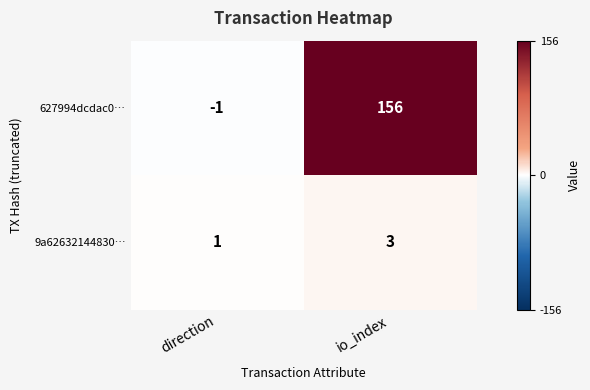

Rank the series at io_index from highest to lowest value.

627994dcdac0…, 9a62632144830…